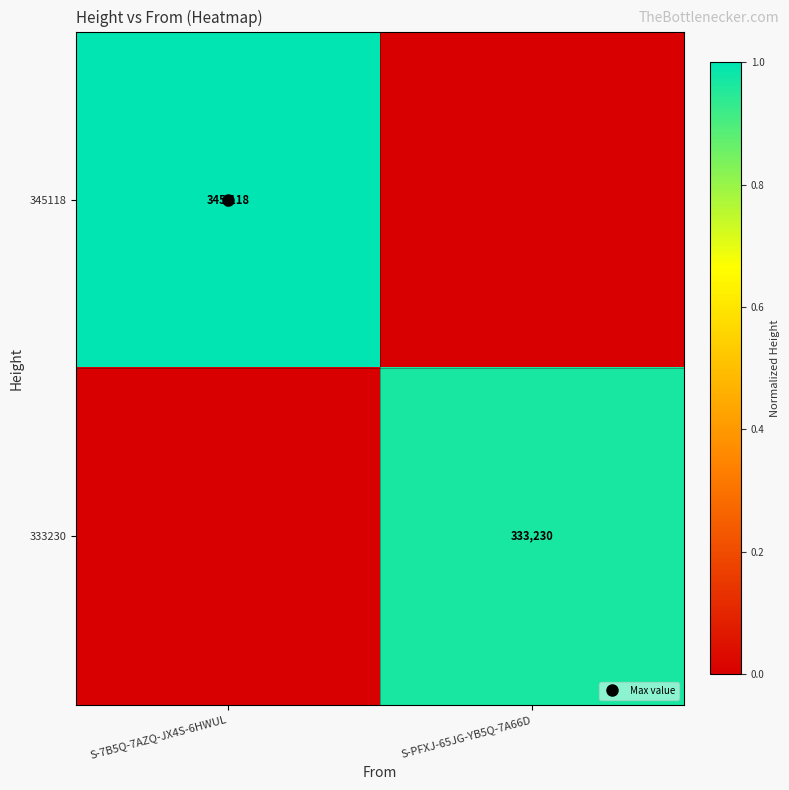

Which category has the lowest value in the 345118 series?

S-PFXJ-65JG-YB5Q-7A66D